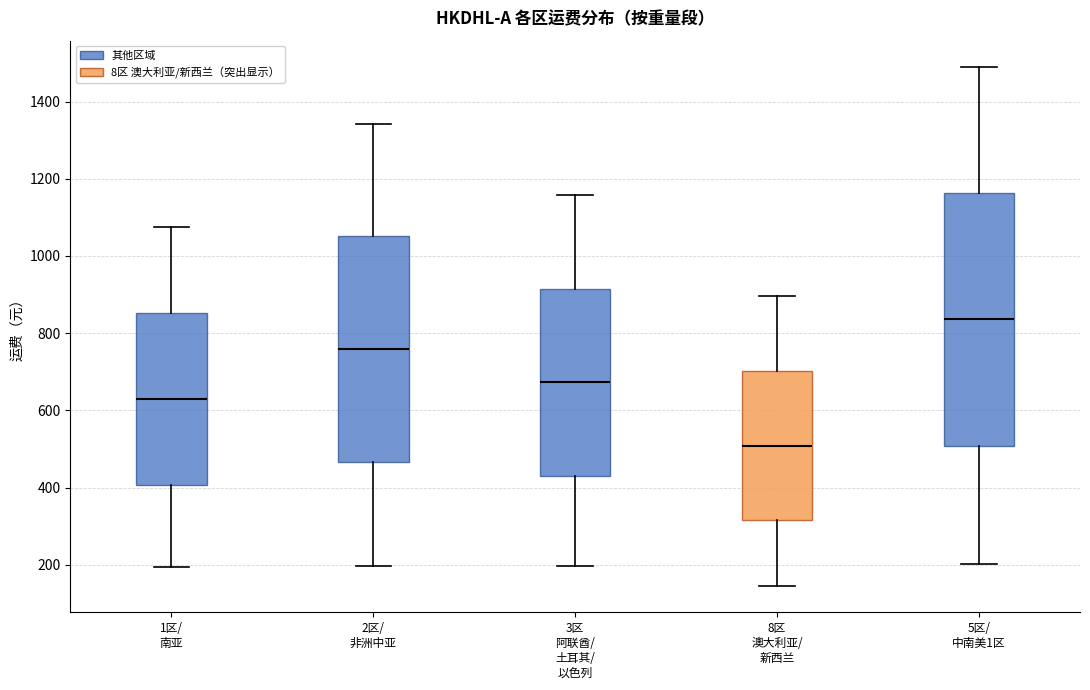

Where is the lower edge of the box for 1区/ 南亚 on the y-axis? The values are not printed on the chart, so give them approximately, as read against the axis.

400